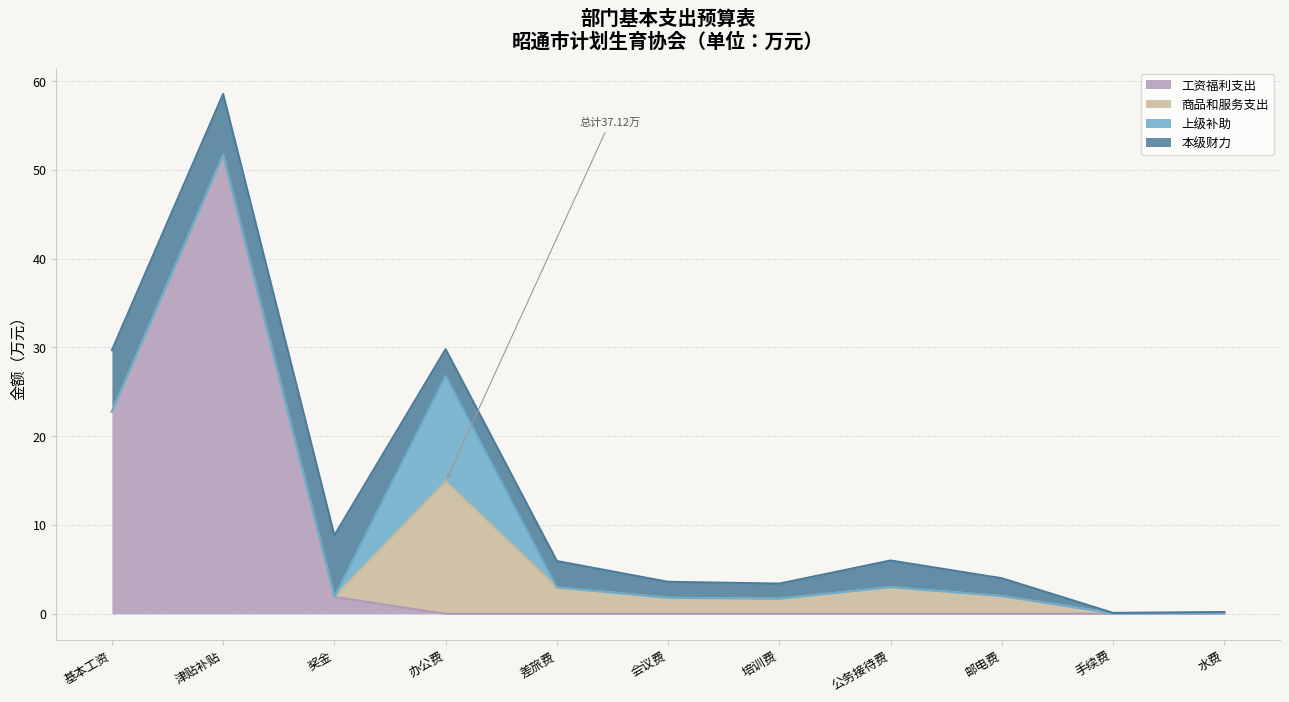

Count the number of categories in the chart.

3